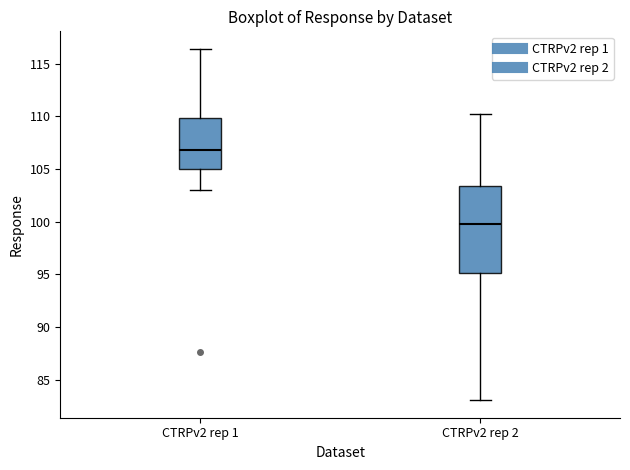

Which box is the tallest, from its lower edge to its upper edge?

CTRPv2 rep 2